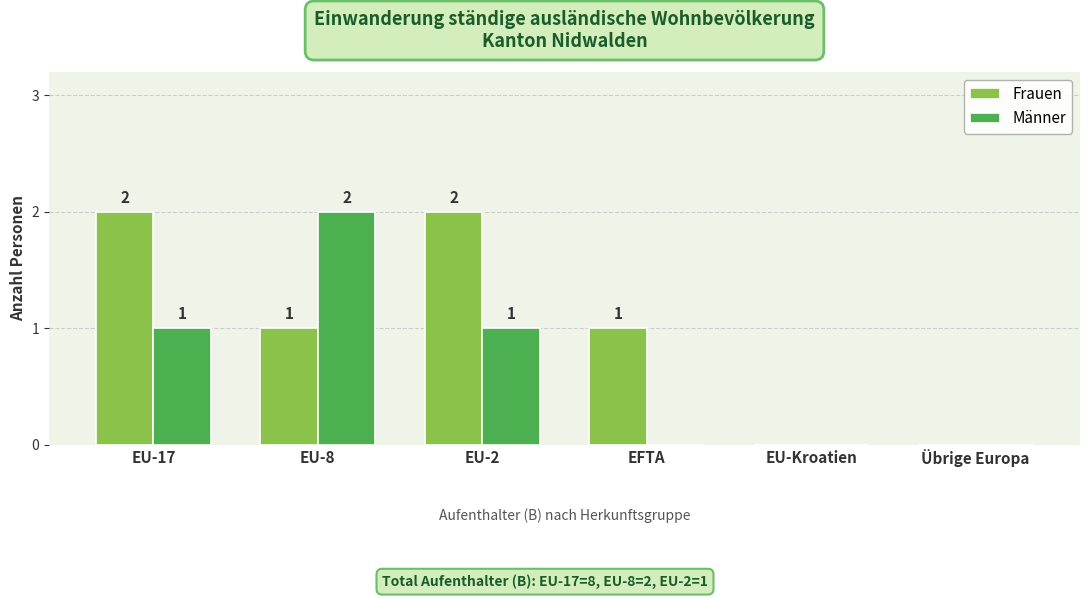

Read the Männer value at EU-8.

2